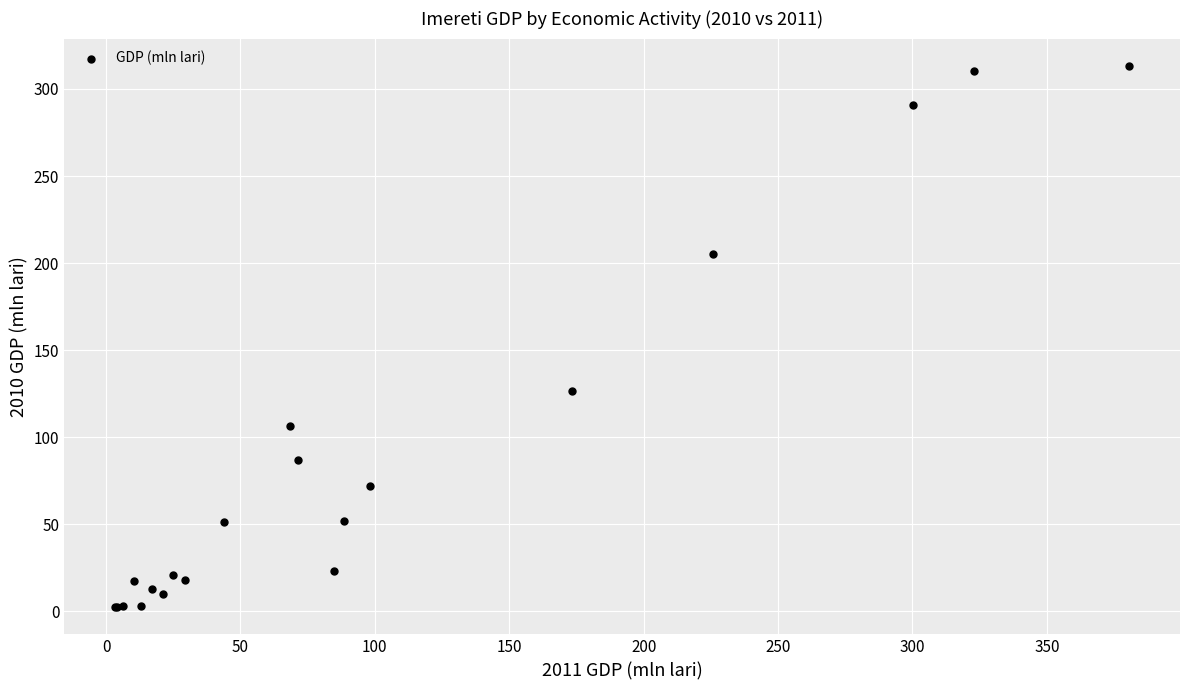

What Y value in the scatter plot is closest to 157?

126.4